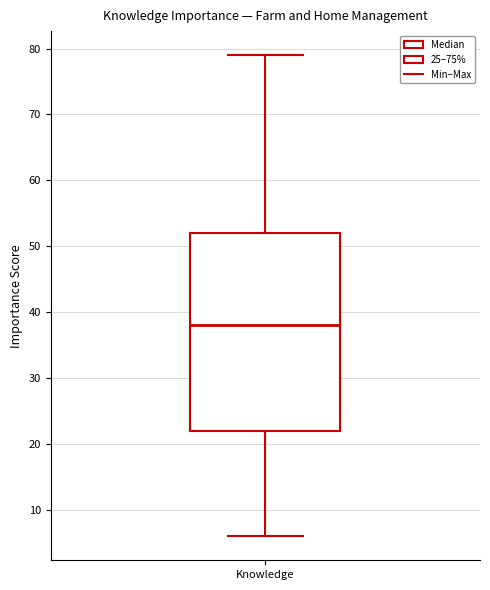

Where does the median line of the box for Knowledge sit on the y-axis? The values are not printed on the chart, so give them approximately, as read against the axis.

38